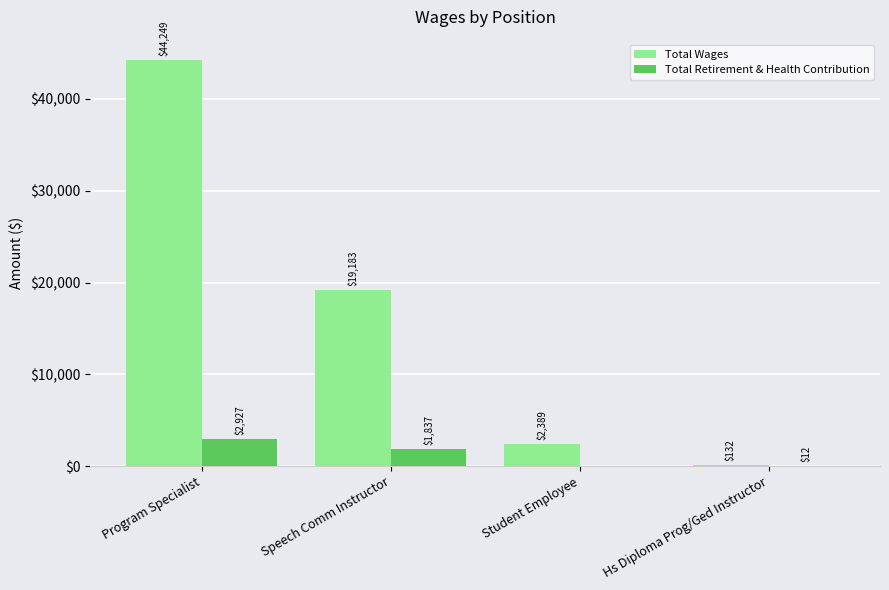

True or false: Total Wages has a value of 27805 at Speech Comm Instructor.

False